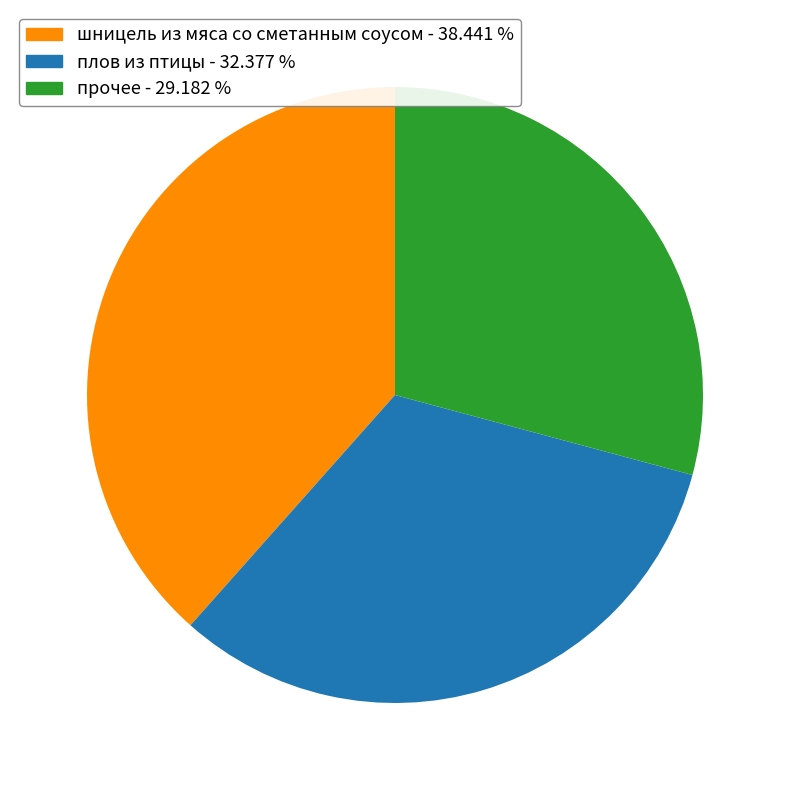

Combined, do плов из птицы - 32.377 % and шницель из мяса со сметанным соусом - 38.441 % account for over 50%?

Yes